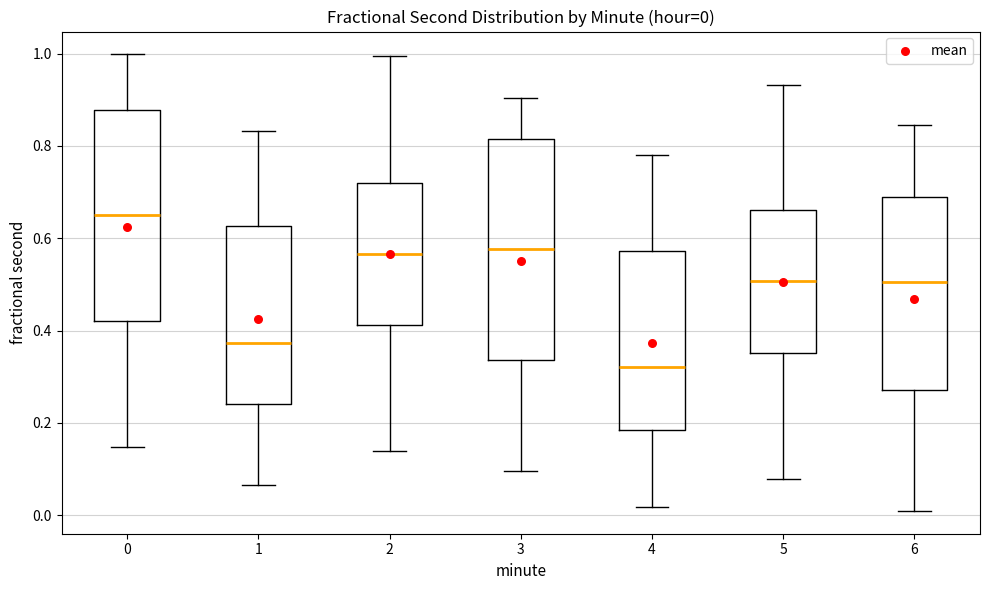

Comparing the boxes themselves (not the whiskers), which one is the tallest?

3